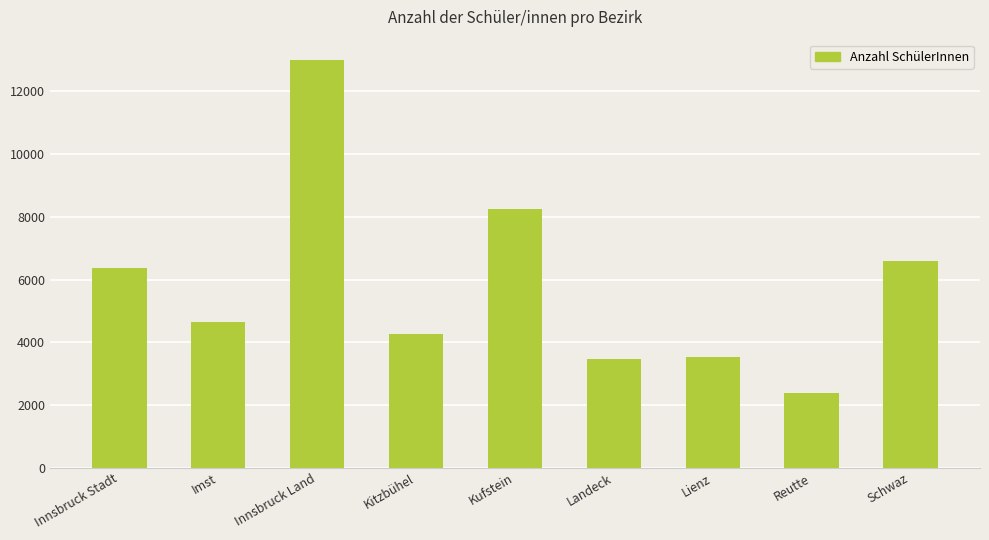

What is the difference between the second highest and minimum values?

5876